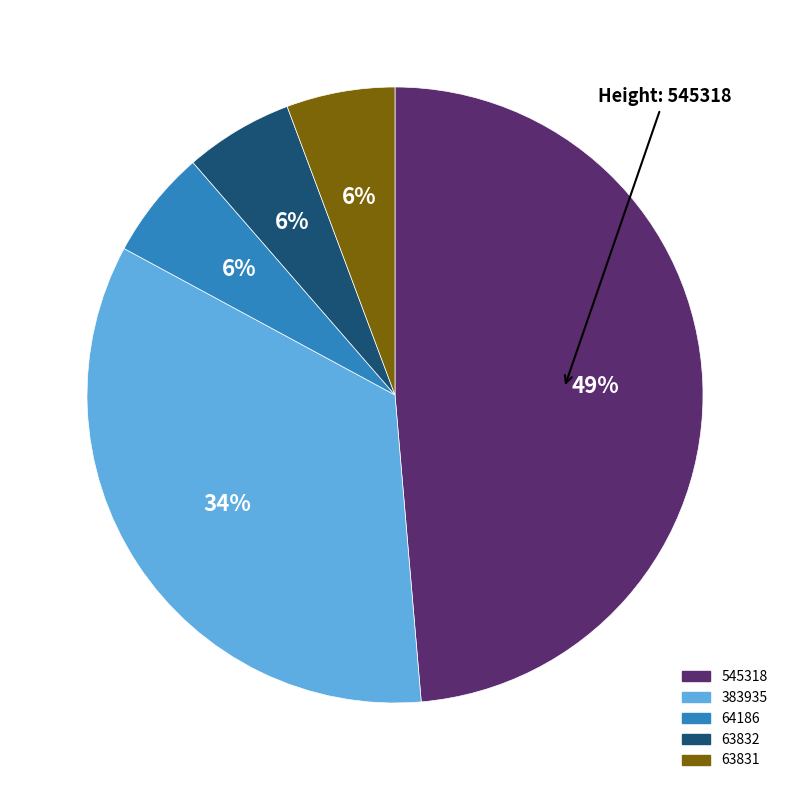

Count the number of slices in the pie.

5